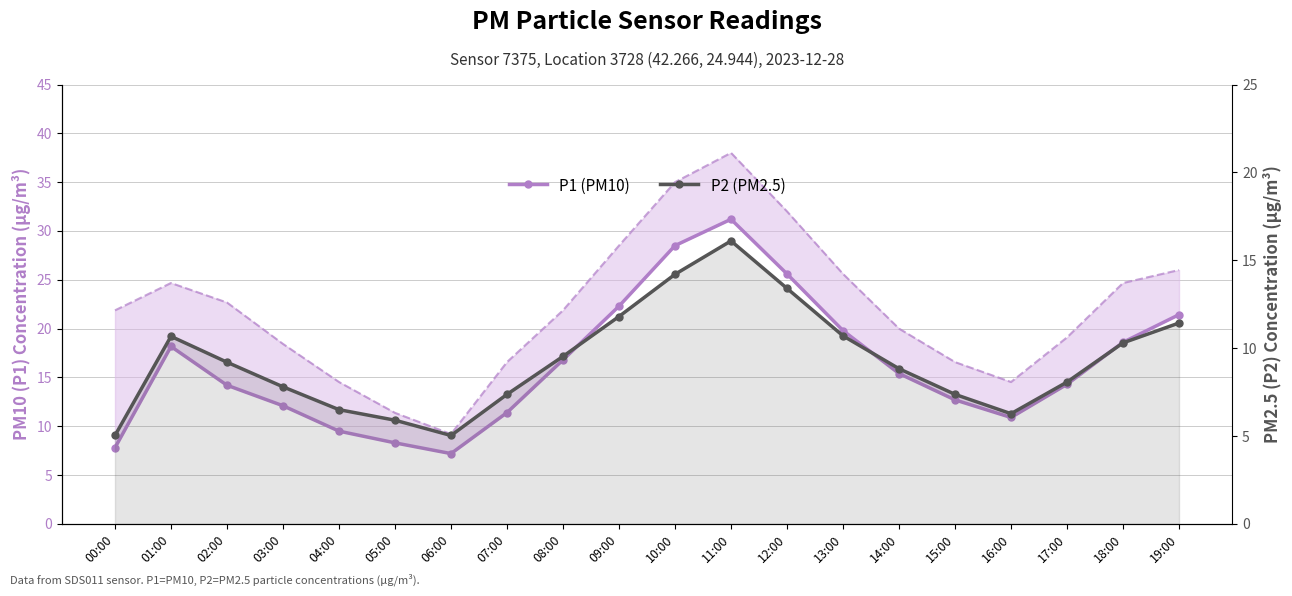

What is the sum of the P2 (PM2.5) values at 15:00 and 11:00?

23.5